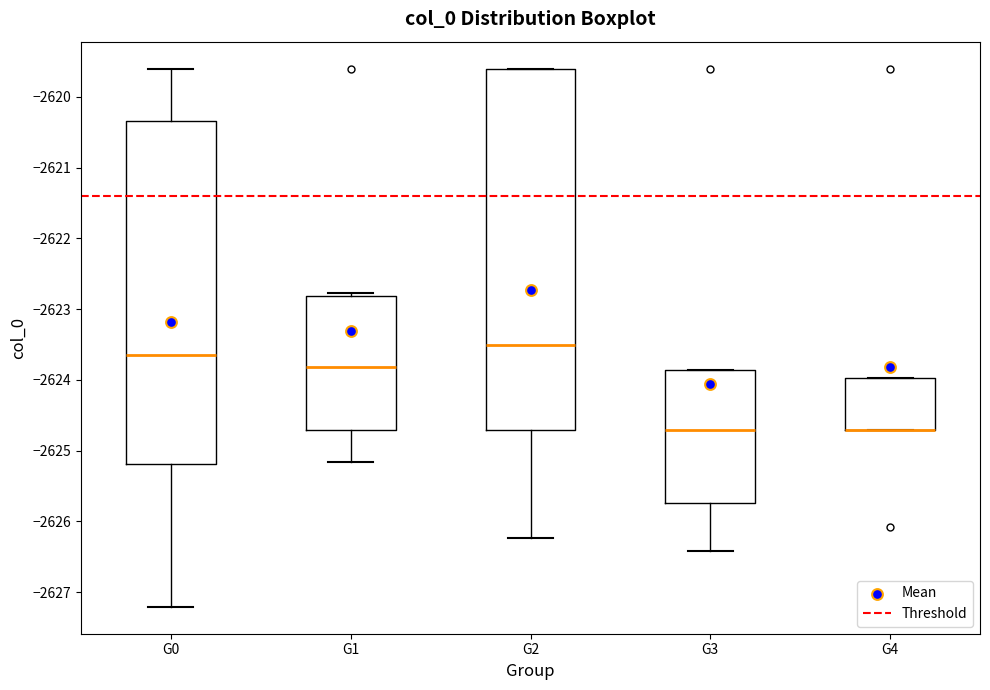

Reading left to right, read every box against the y-axis: the position of its median line, the range the box covers, and the ends of its whiskers. The values are not printed on the chart, so give them approximately, as read against the axis.

G0: median -2623.7, box -2625.2 to -2620.3, whiskers -2627.2 to -2619.6
G1: median -2623.8, box -2624.7 to -2622.8, whiskers -2625.2 to -2622.8 (just above the box's upper edge)
G2: median -2623.5, box -2624.7 to -2619.6, whiskers -2626.2 to -2619.6
G3: median -2624.7, box -2625.7 to -2623.9, whiskers -2626.4 to -2623.9
G4: median -2624.7 (drawn on the box's lower edge), box -2624.7 to -2624.0, whiskers -2624.7 to -2624.0